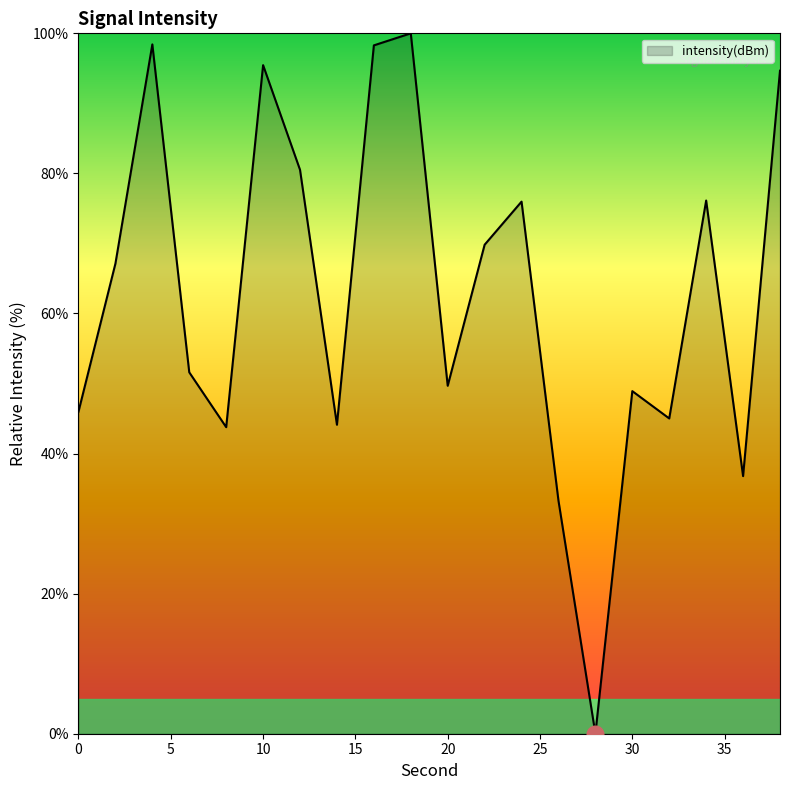

What is the difference between the maximum and minimum values?

100.0